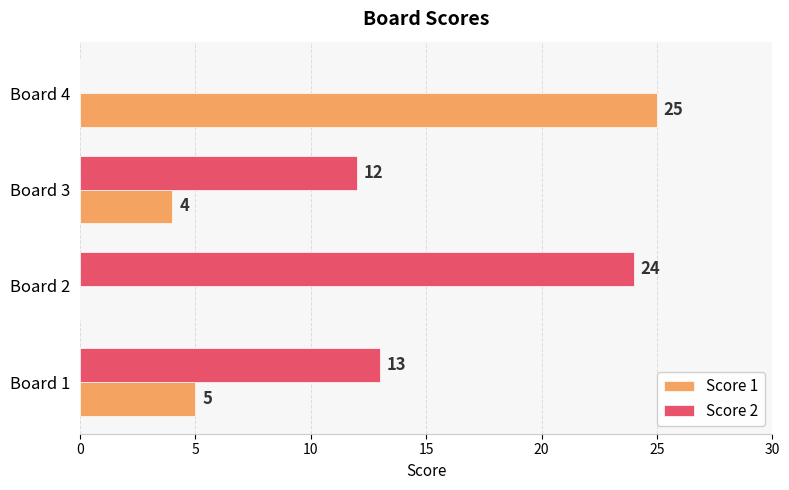

What are all the series names shown in the legend?

Score 1, Score 2